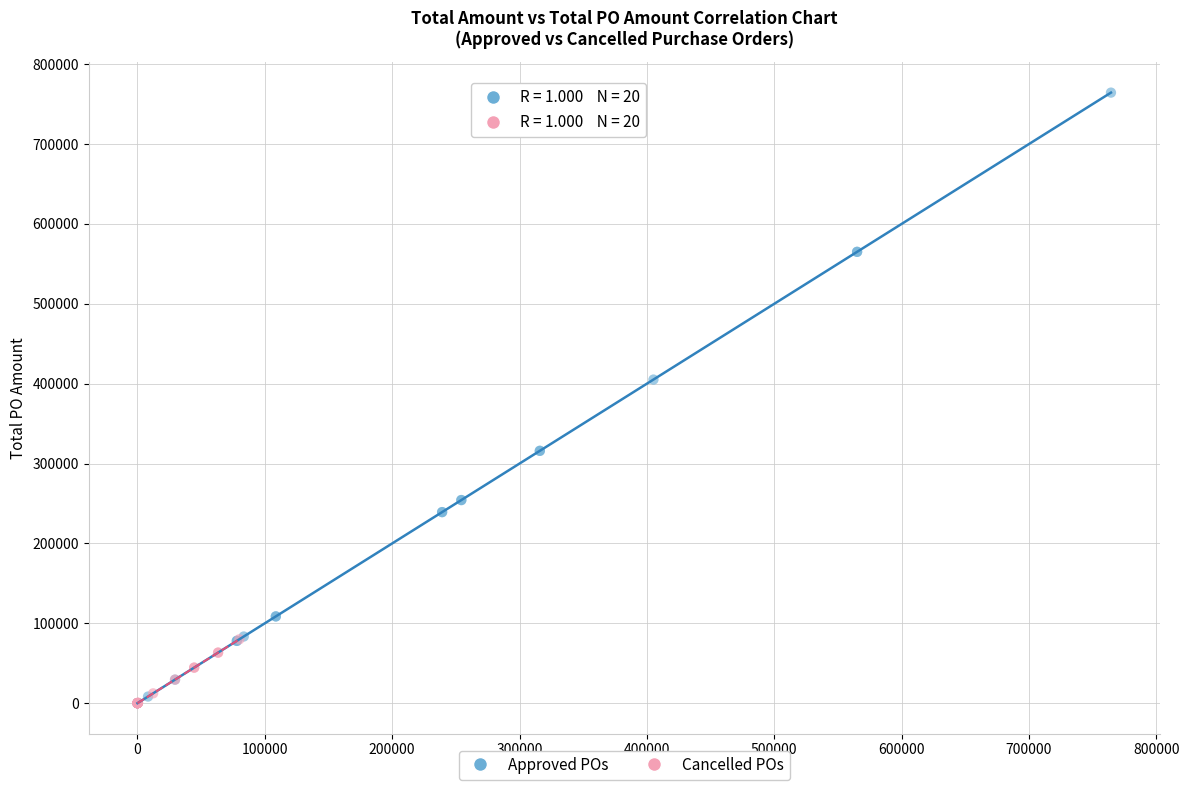

Which series reaches the maximum Y coordinate?

Approved POs